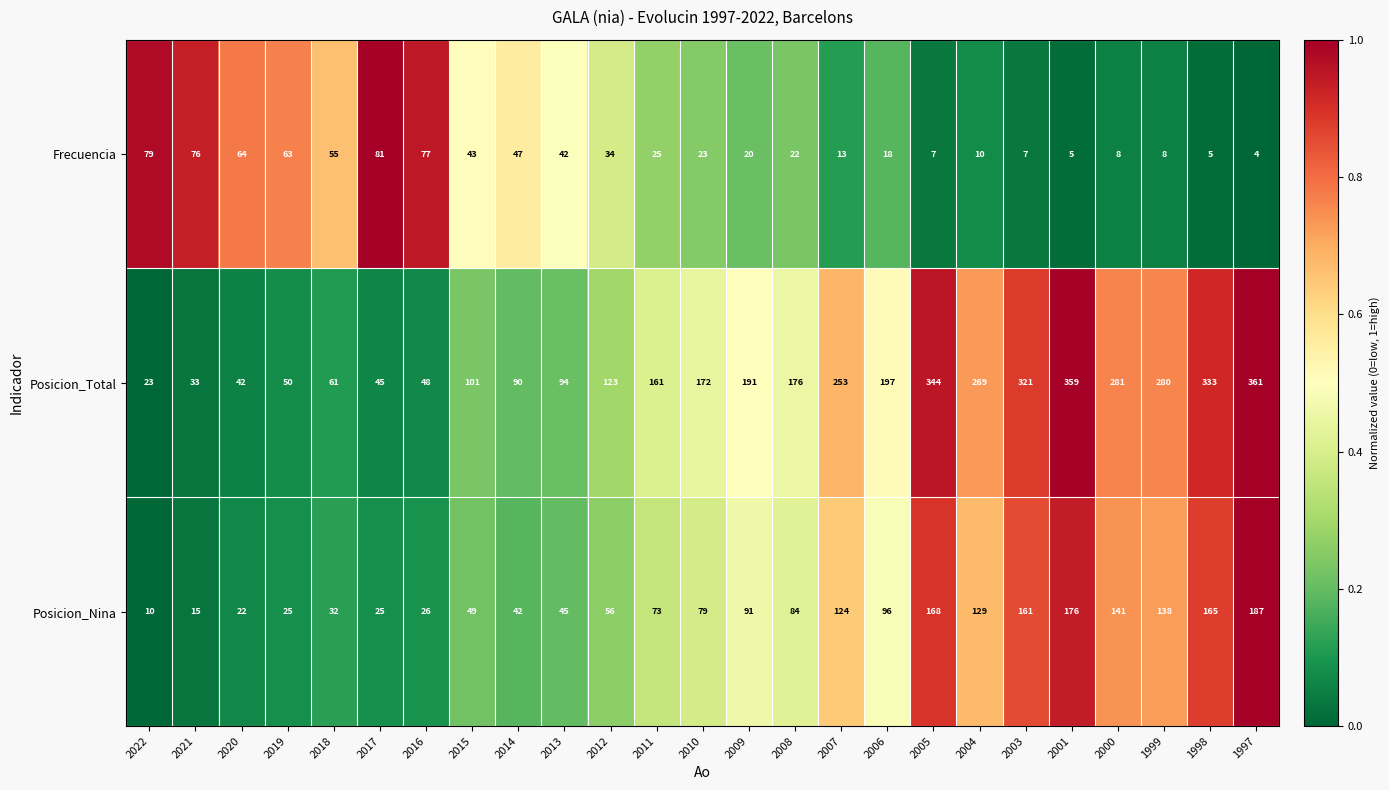

Rank the series at 2001 from lowest to highest value.

Frecuencia, Posicion_Nina, Posicion_Total